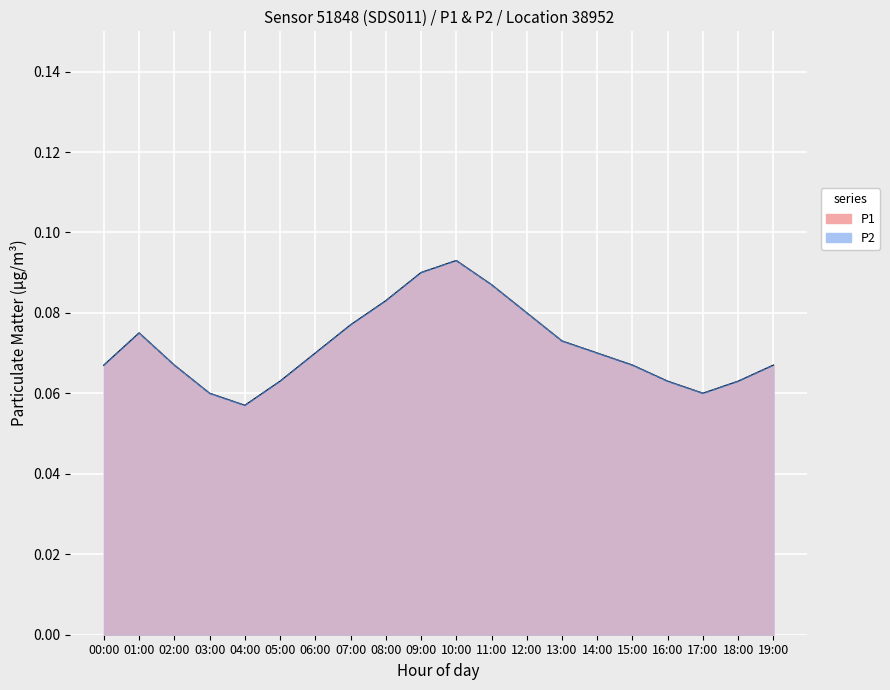

What is the label of the 15th point from the right?

05:00